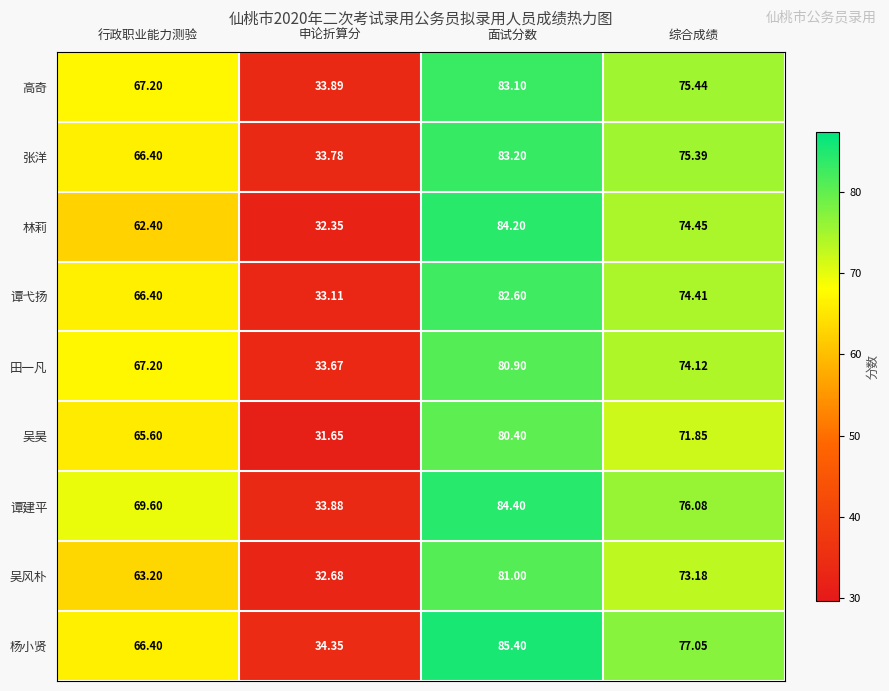

At how many categories does at least one series exceed 70?

2